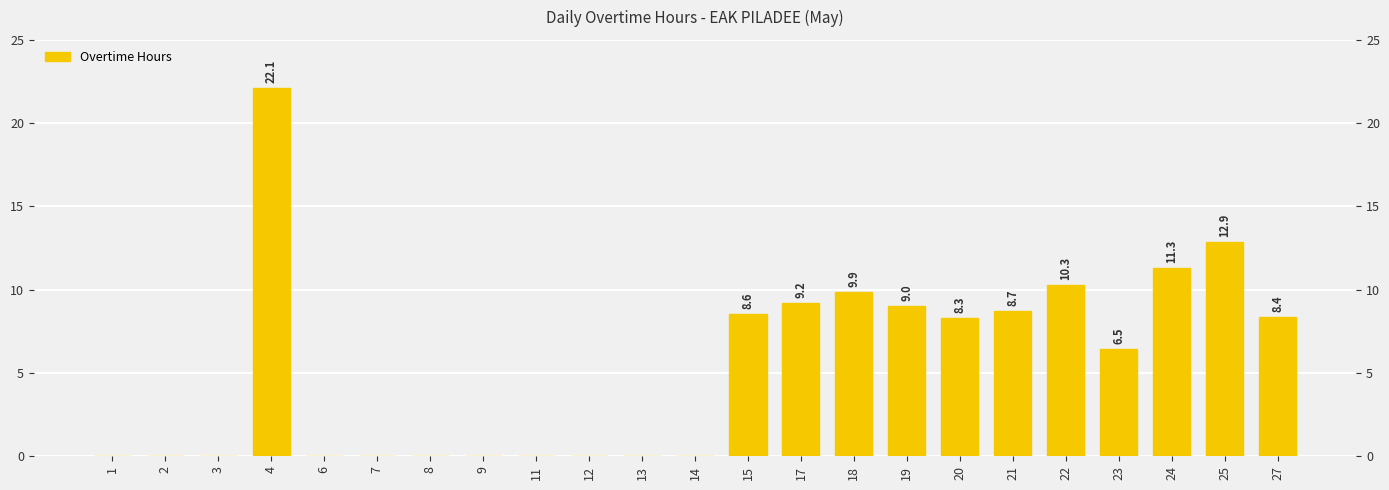

List the labels in order of value, smallest first.

1, 2, 3, 6, 7, 8, 9, 11, 12, 13, 14, 23, 20, 27, 15, 21, 19, 17, 18, 22, 24, 25, 4